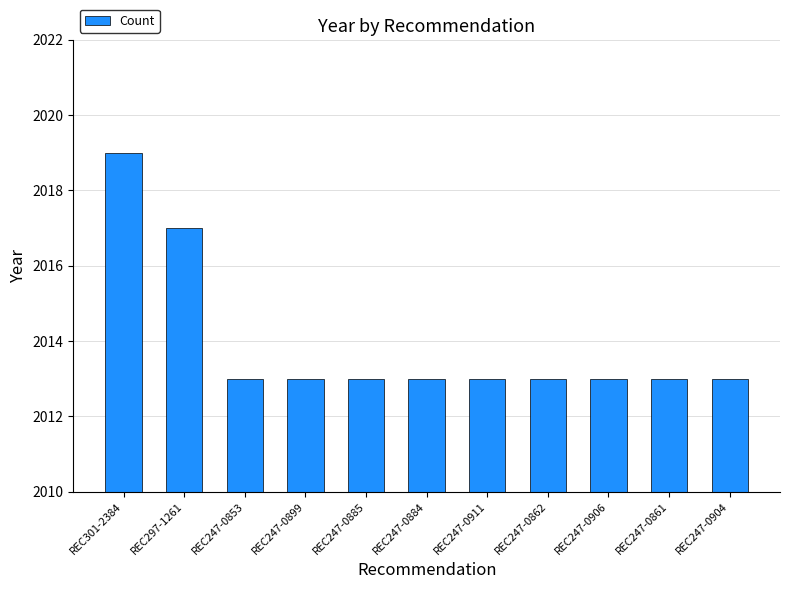

The value at REC247-0899 is 471. True or false?

False